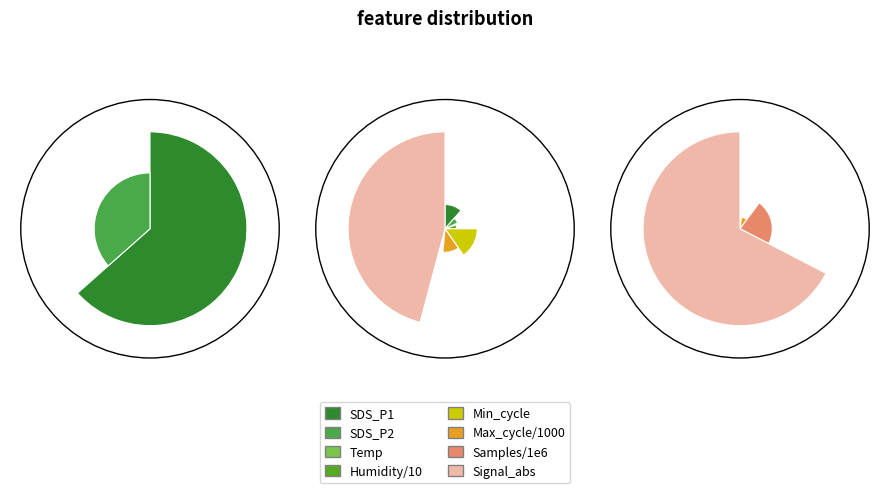

Does any single category account for the majority?

Yes